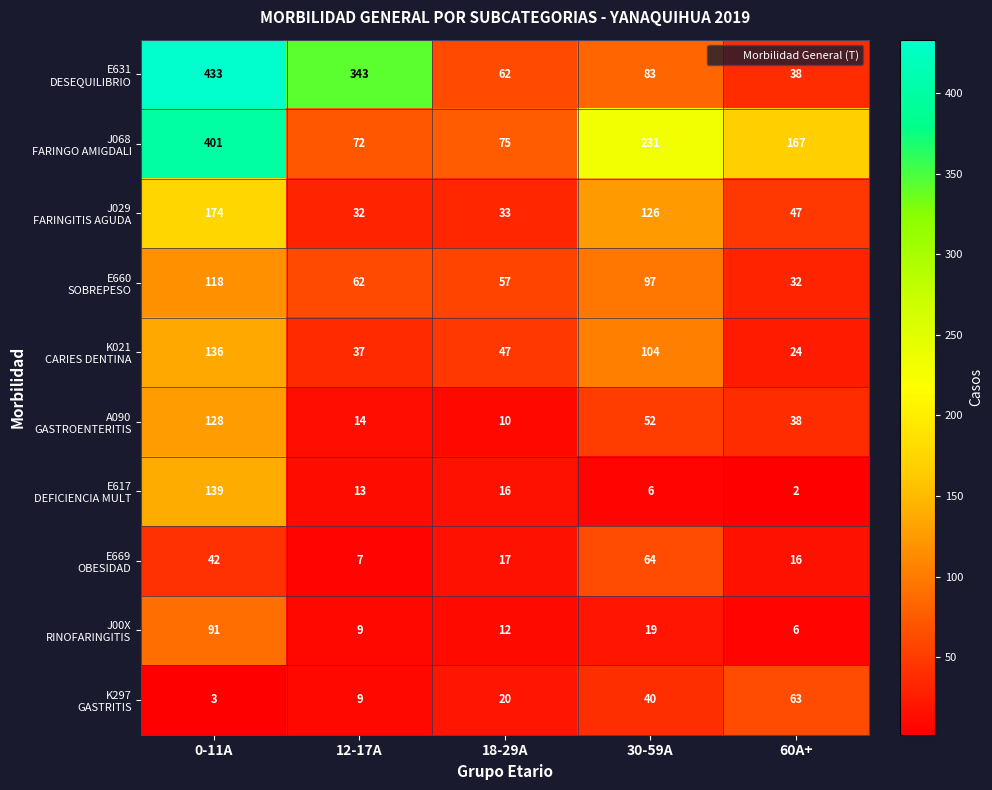

At which category is the sum across all series the highest?

0-11A